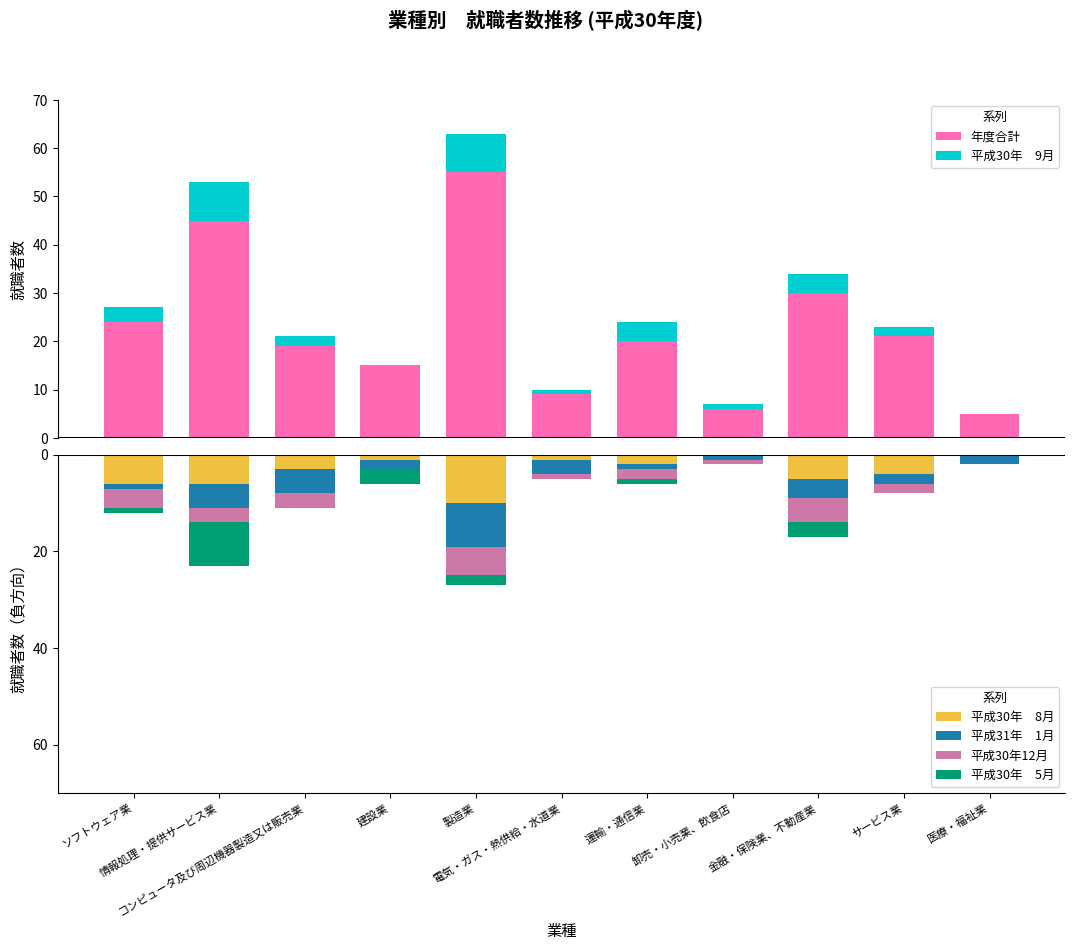

Is it true that 年度合計 equals 8 at 卸売・小売業、飲食店?

False